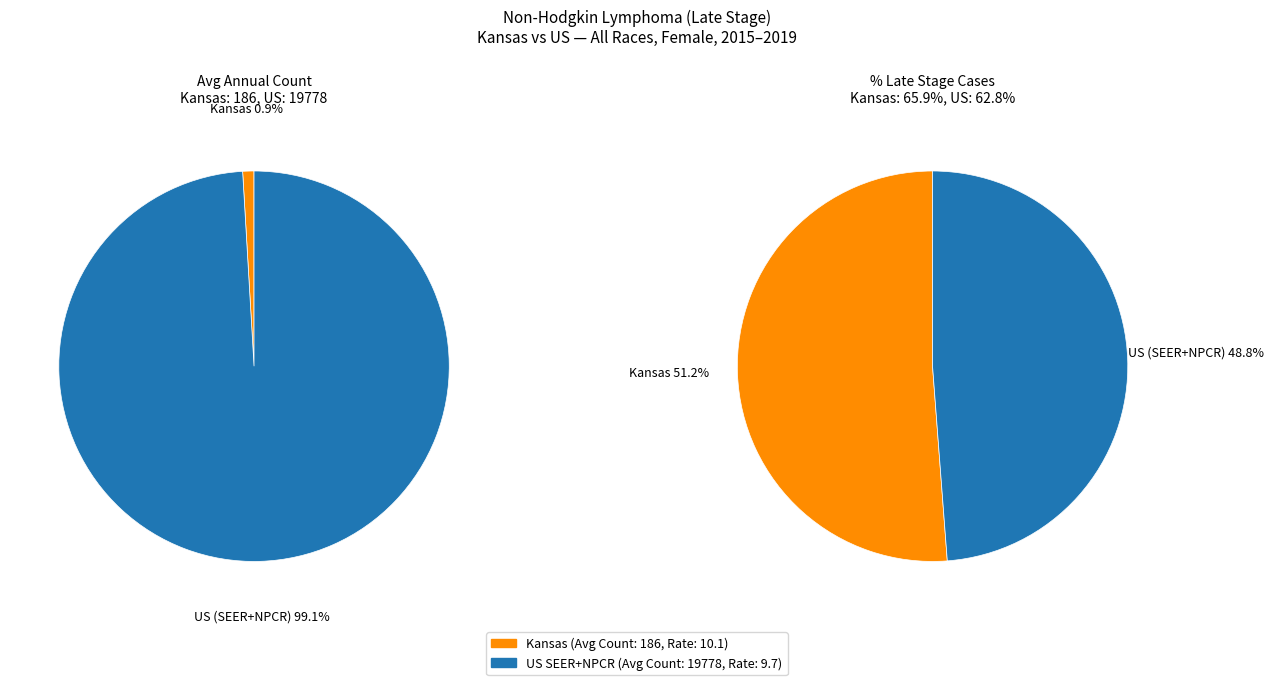

To the nearest percent, what is the difference between the Kansas and US (SEER+NPCR) slice percentages?

98%